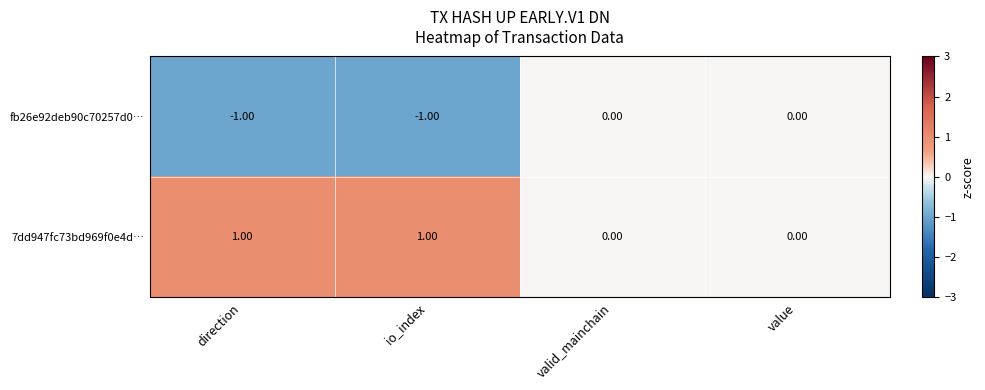

Which series has the largest total across all categories?

7dd947fc73bd969f0e4d…